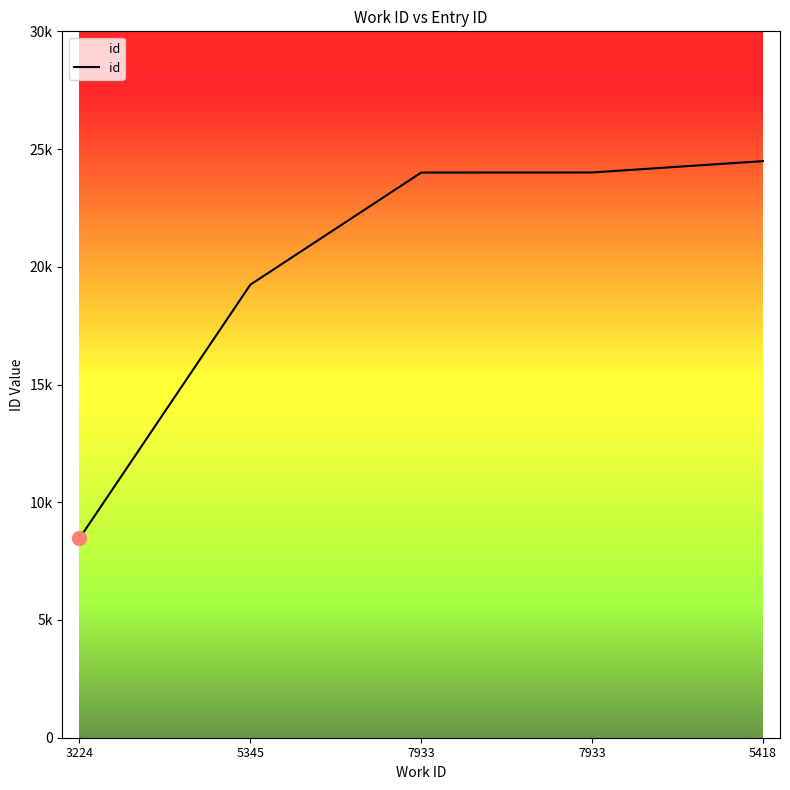

Is this an area chart (filled region under the line)?

Yes